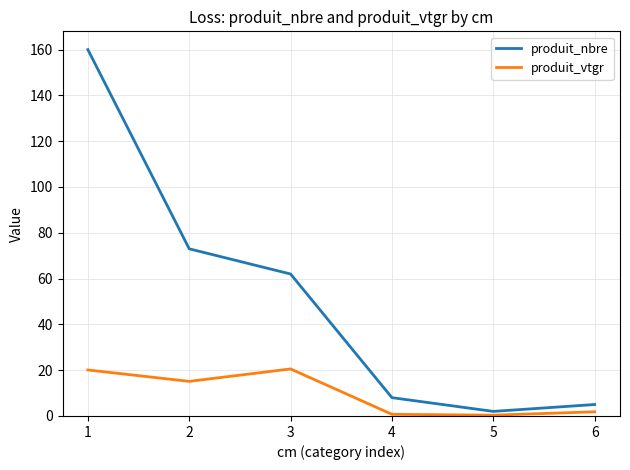

What is the spread (max minus min) of values at 3?

41.5